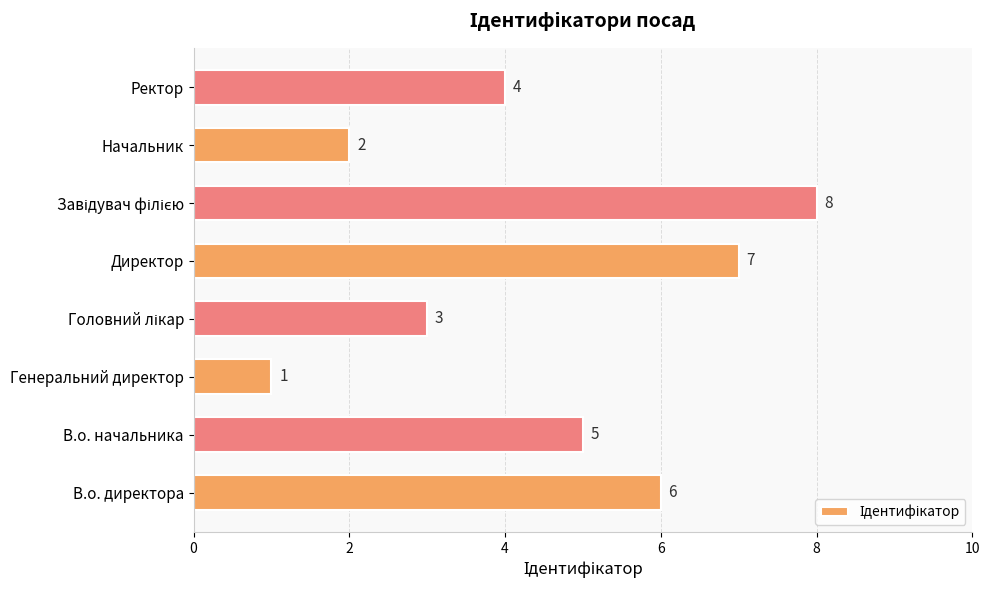

Which has a higher value, Начальник or Директор?

Директор